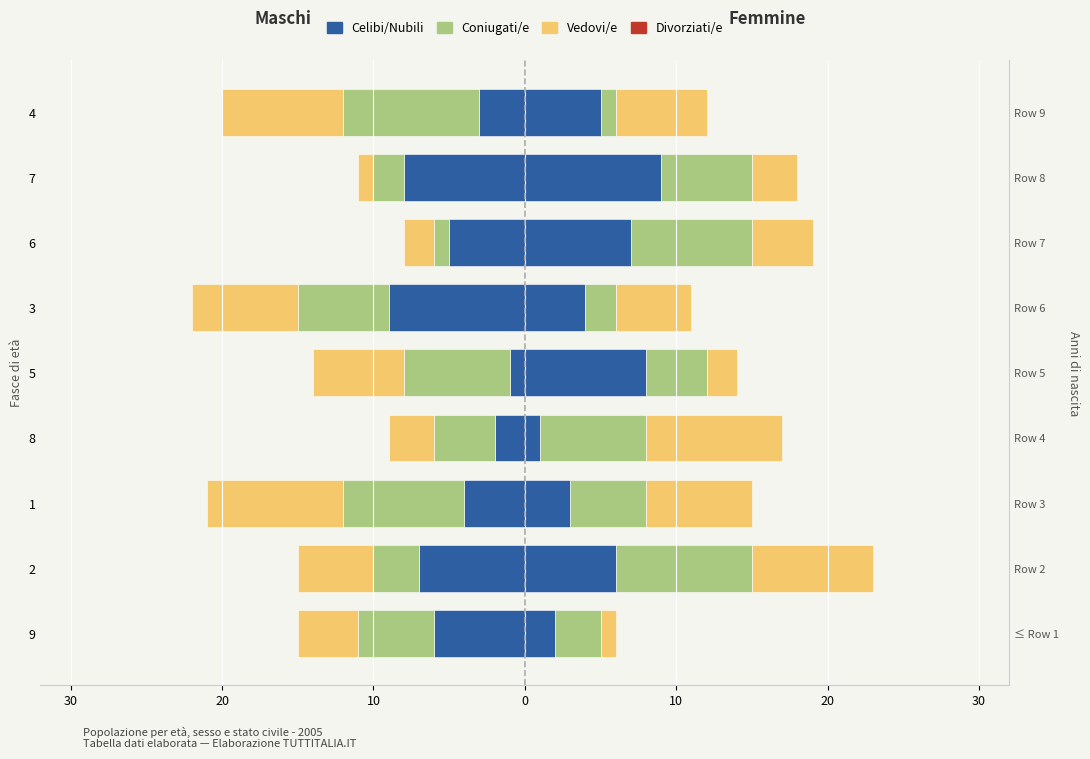

Is the value of Celibi/Nubili at 3 greater than the value of Coniugati/e at 9?

No